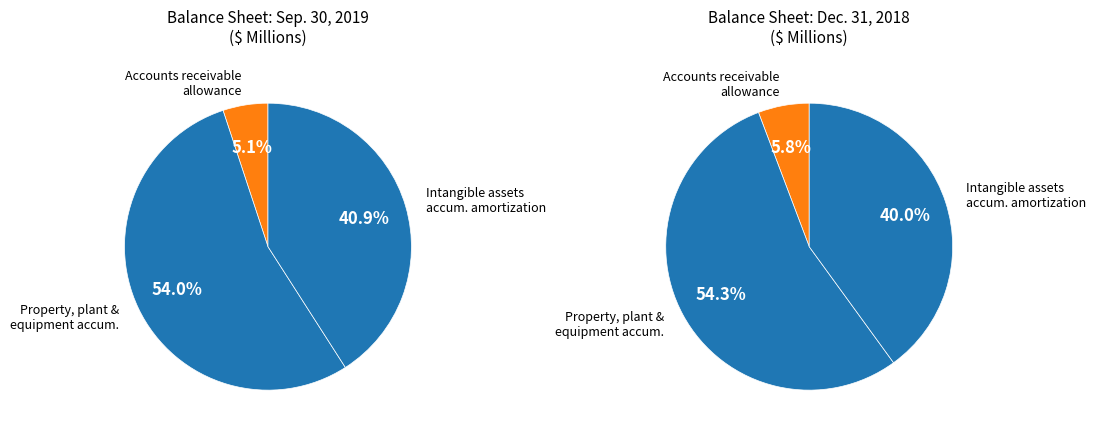

Does Property plant equipment accumulated represent more than half of the total?

Yes